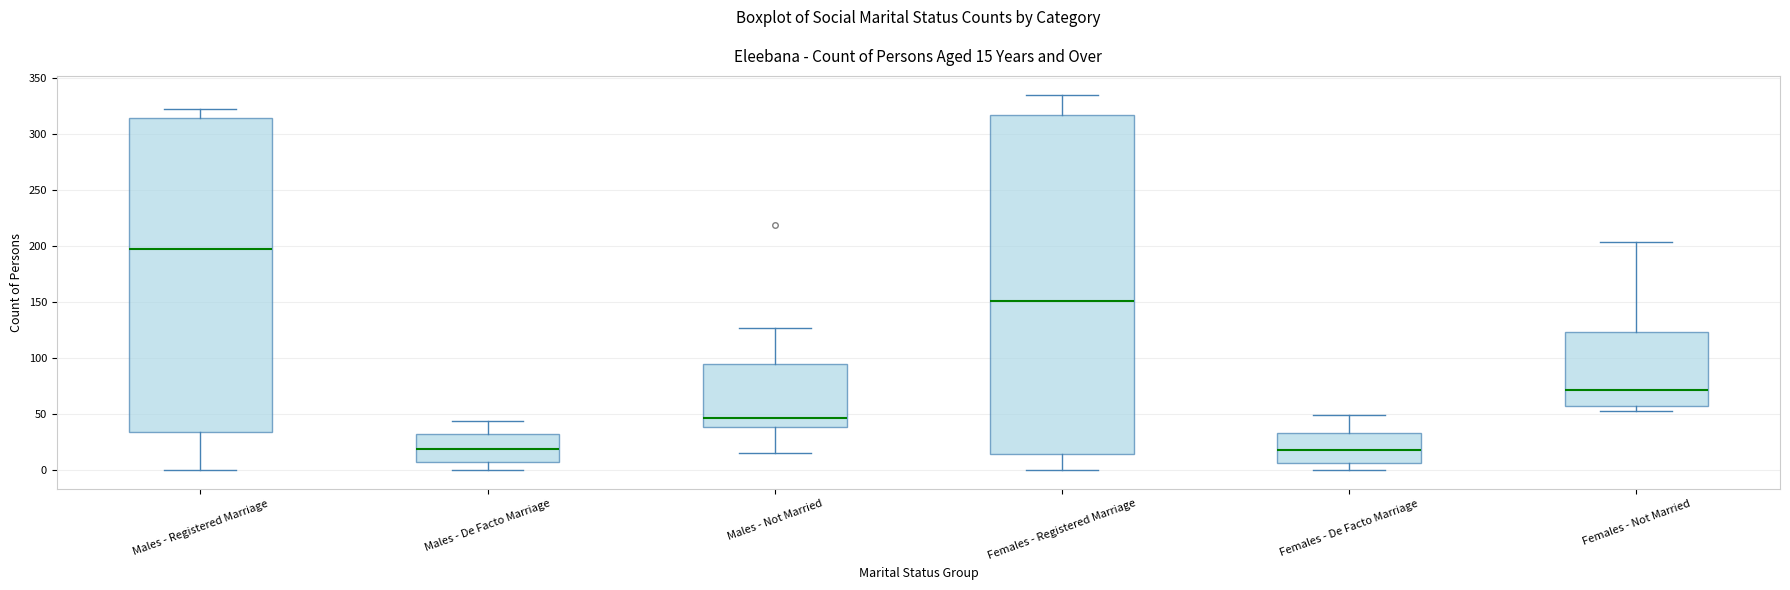

Which box is the tallest, from its lower edge to its upper edge?

Females - Registered Marriage